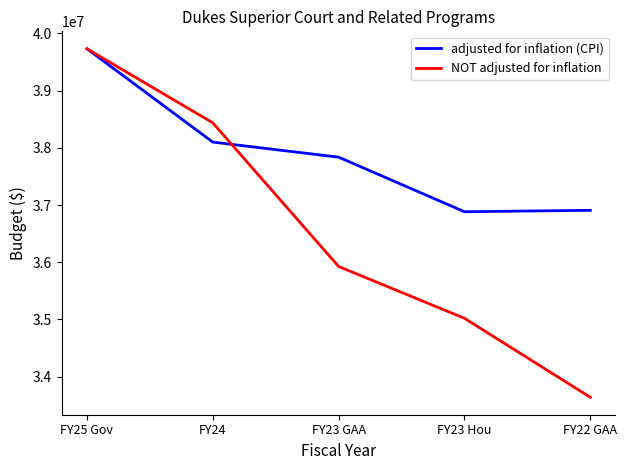

The value of adjusted for inflation (CPI) at FY23 Hou is 8904570. True or false?

False